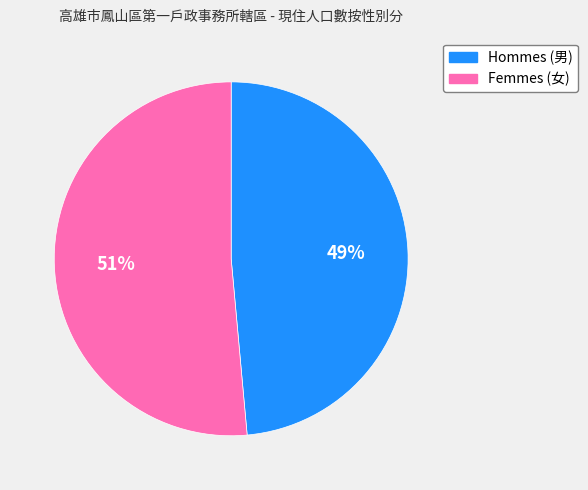

How many segments does this pie chart have?

2